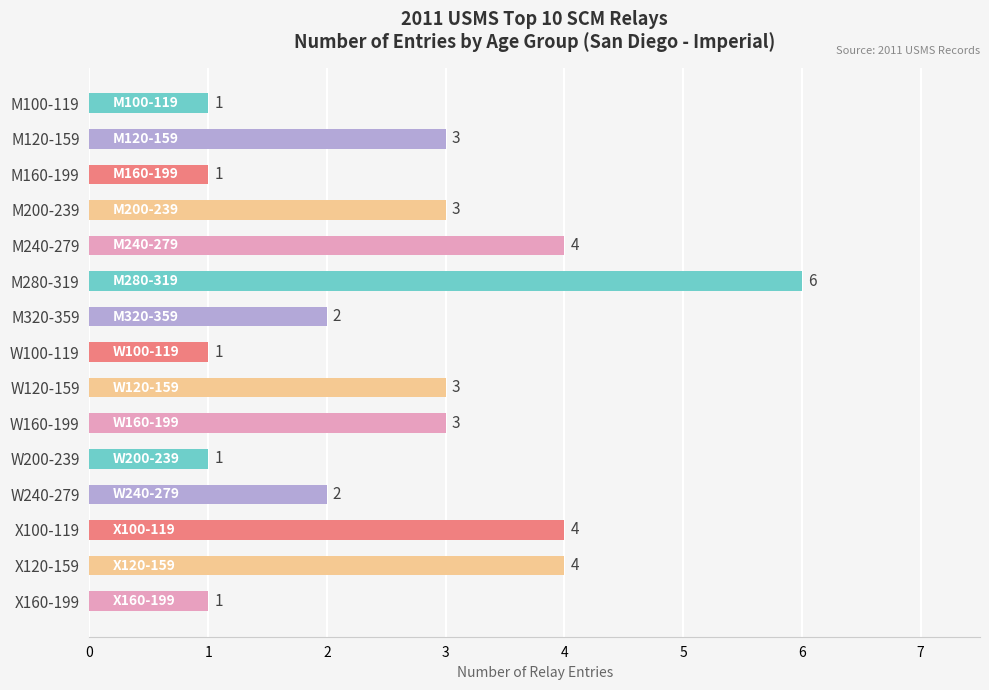

The chart shows a value of 1 at W200-239. True or false?

True